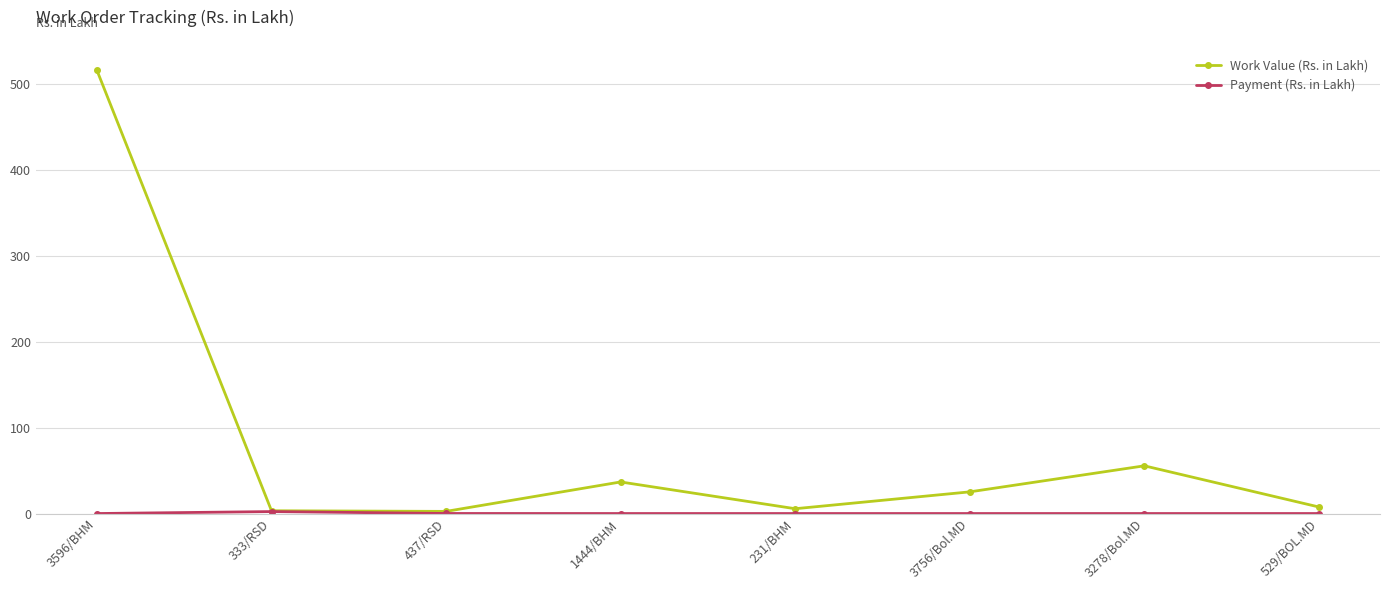

The Work Value (Rs. in Lakh) series shows 516.3 at 3596/BHM. True or false?

True